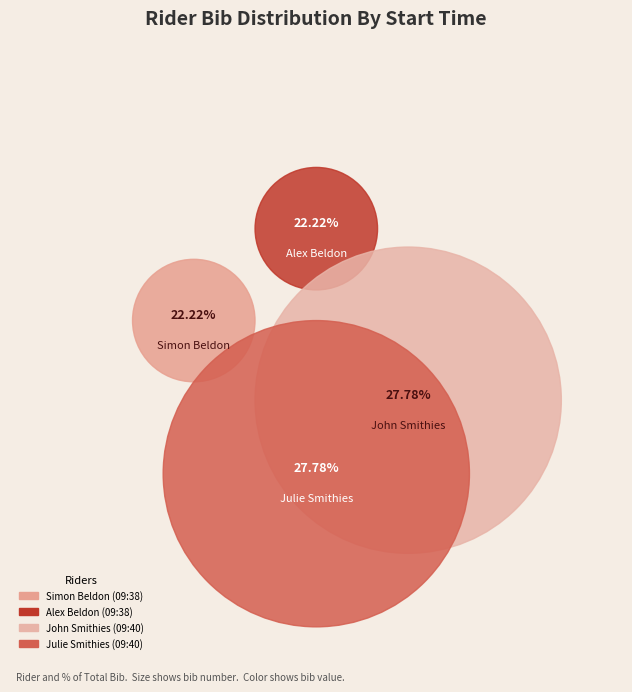

To the nearest percent, what is the combined percentage of John Smithies (09:40) and Simon Beldon (09:38)?

50%